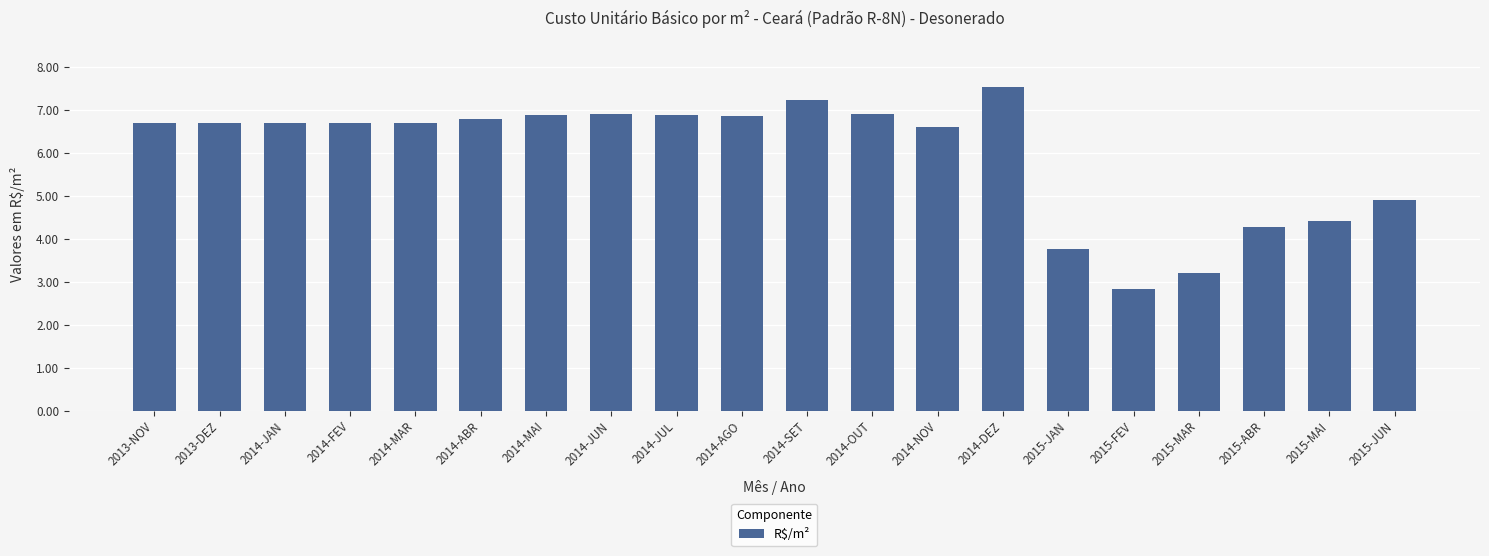

What is the label of the 19th bar from the right?

2013-DEZ